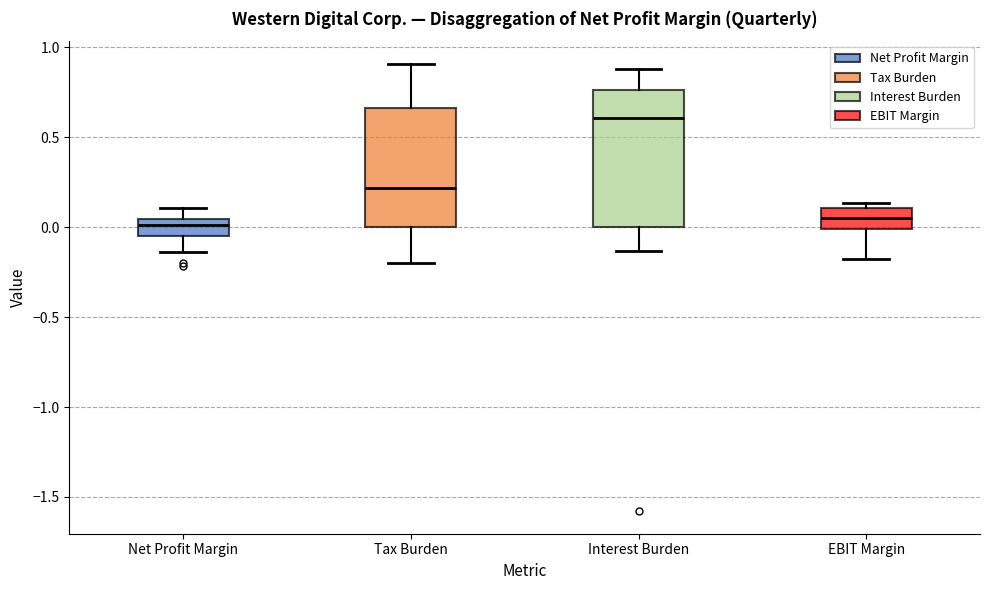

Reading left to right, read every box against the y-axis: the position of its median line, the range the box covers, and the ends of its whiskers. The values are not printed on the chart, so give them approximately, as read against the axis.

Net Profit Margin: median 0.00, box -0.05 to 0.05, whiskers -0.15 to 0.10
Tax Burden: median 0.20, box 0.00 to 0.65, whiskers -0.20 to 0.90
Interest Burden: median 0.60, box 0.00 to 0.75, whiskers -0.15 to 0.90
EBIT Margin: median 0.05, box 0.00 to 0.10, whiskers -0.20 to 0.15